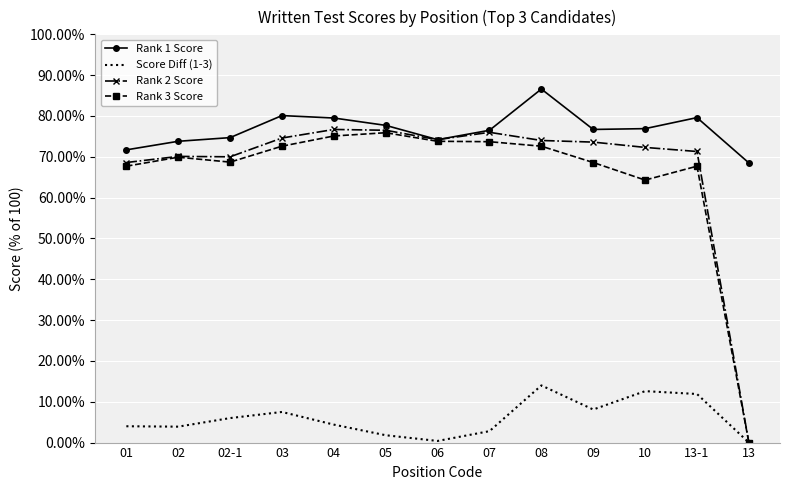

What are all the series names shown in the legend?

Rank 1 Score, Score Diff (1-3), Rank 2 Score, Rank 3 Score